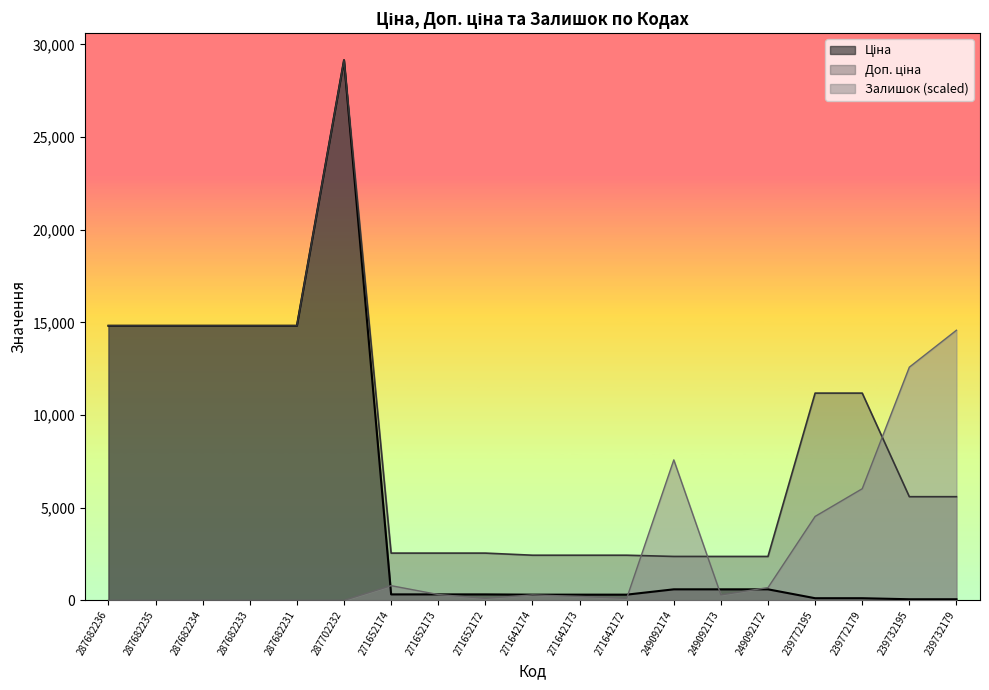

Which series has the largest total across all categories?

Доп. ціна